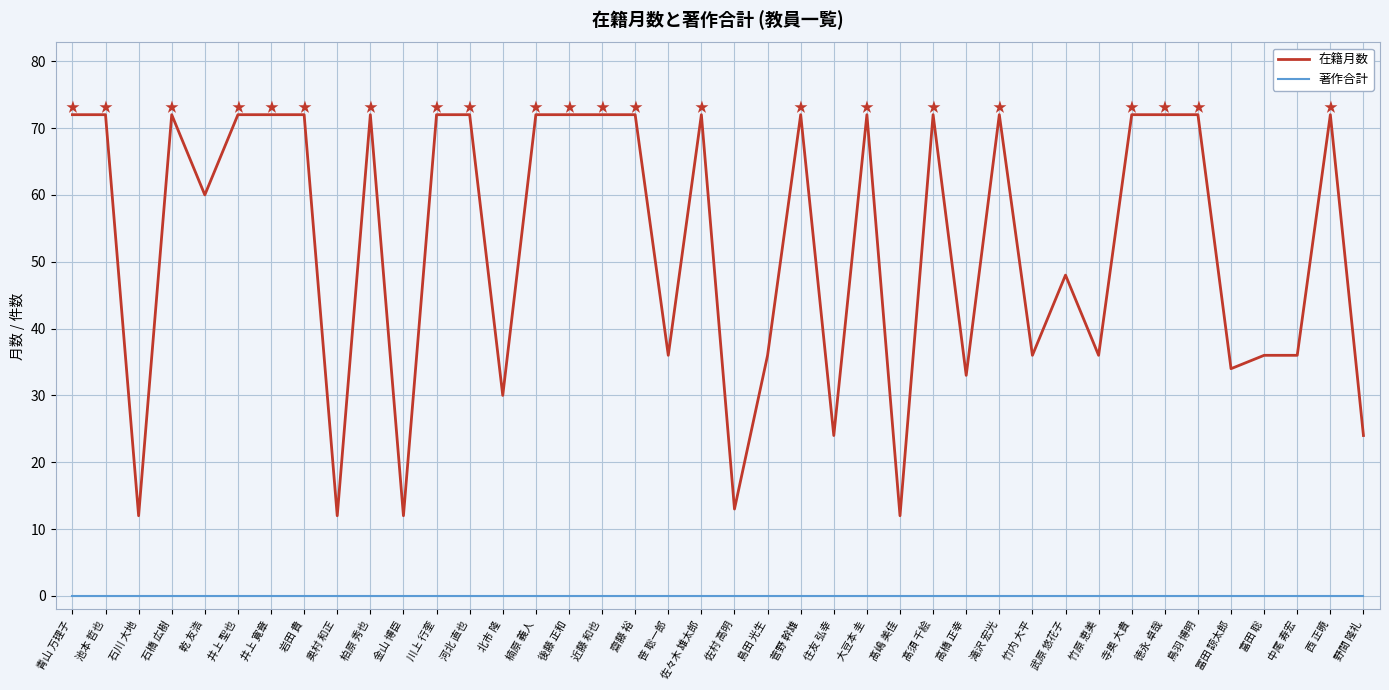

What is the greatest value displayed?

72